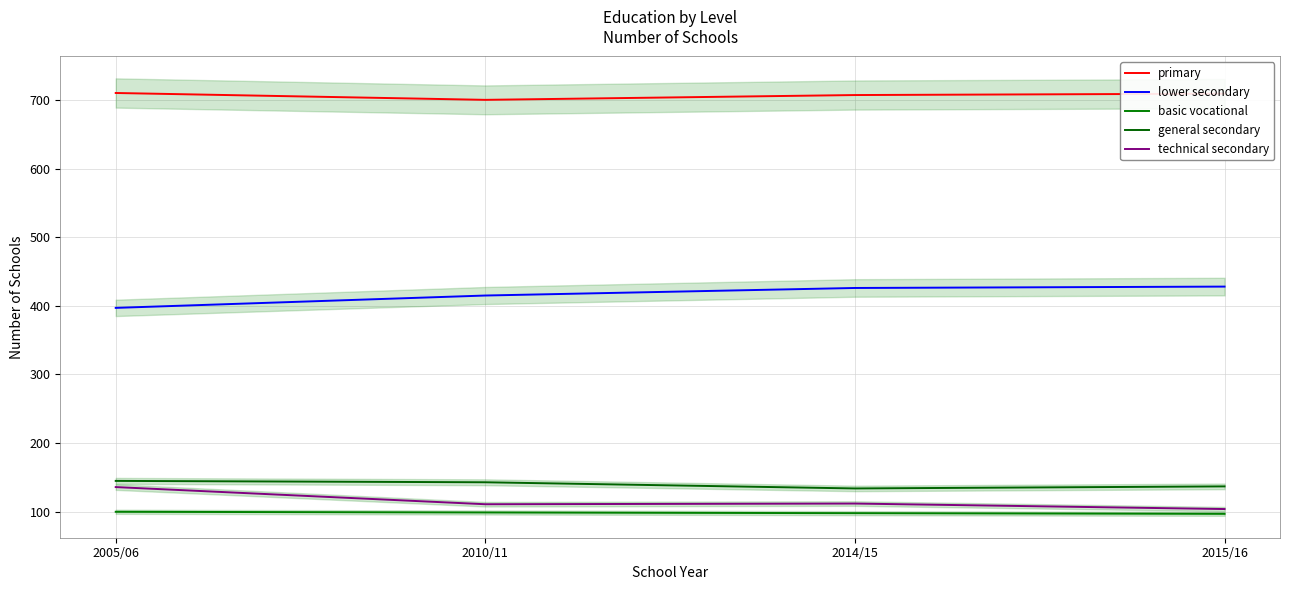

Does the chart display data point markers on the line(s)?

No